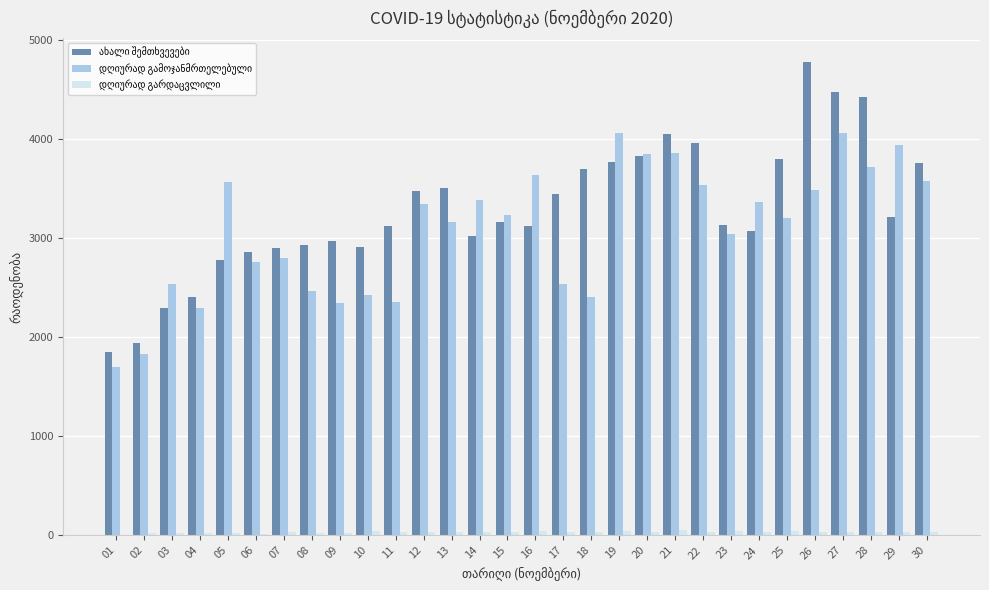

What is the maximum value shown in the chart?

4780